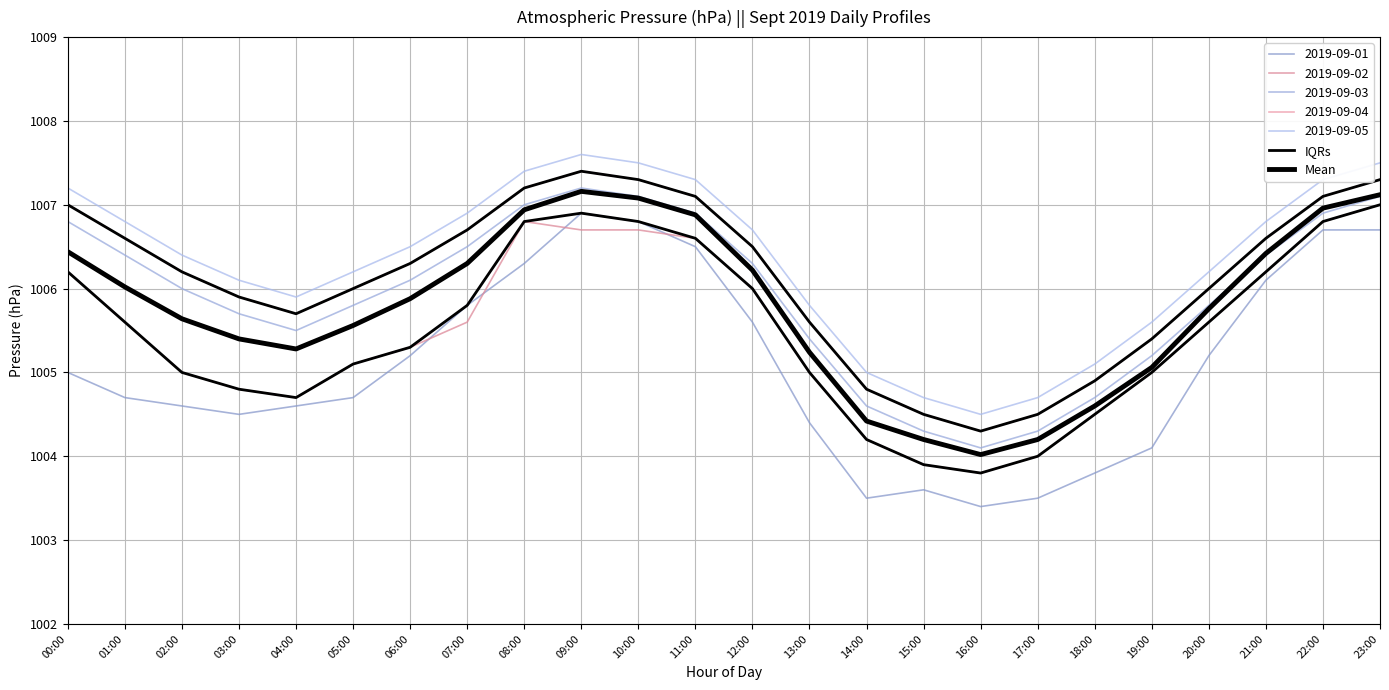

What is the difference between the maximum and minimum values in the Mean series?

3.1